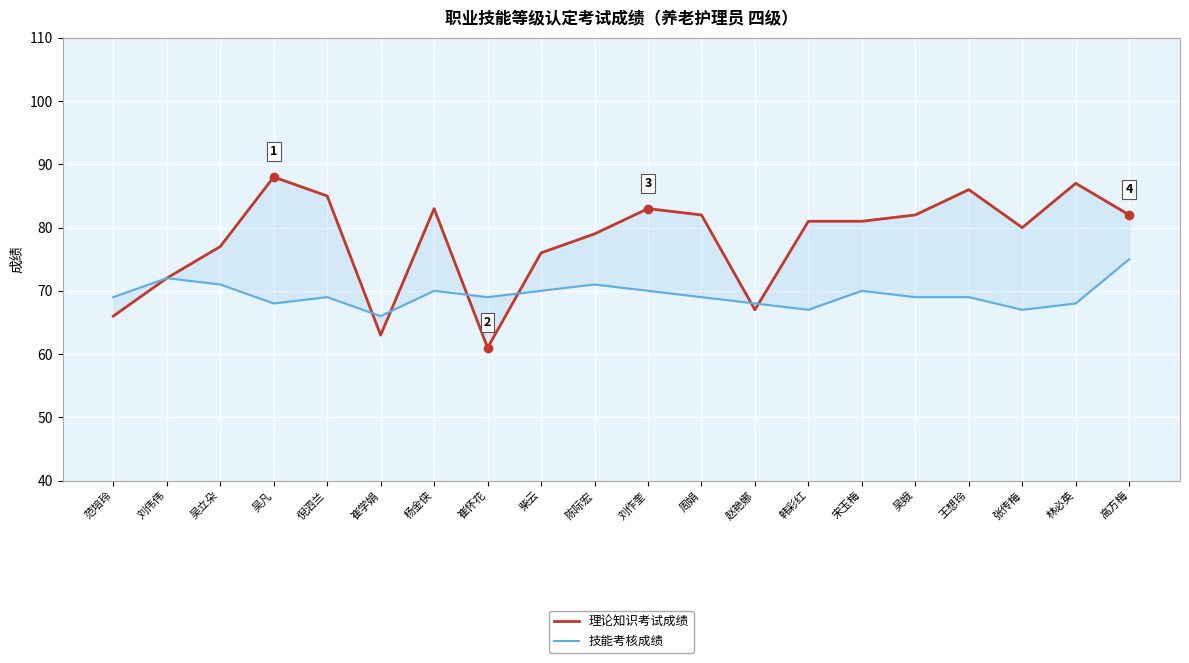

Rank the categories by 技能考核成绩 value from highest to lowest.

高方梅, 刘伟伟, 吴立朵, 陈际宏, 杨金侠, 柴云, 刘作奎, 宋玉梅, 范培玲, 倪泗兰, 崔怀花, 周娟, 吴娥, 王想玲, 吴凡, 赵艳娜, 林必英, 韩彩红, 张传梅, 崔学娟